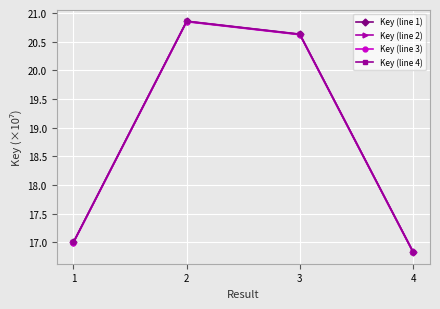

Where does the Key (line 3) series first go above 20?

2